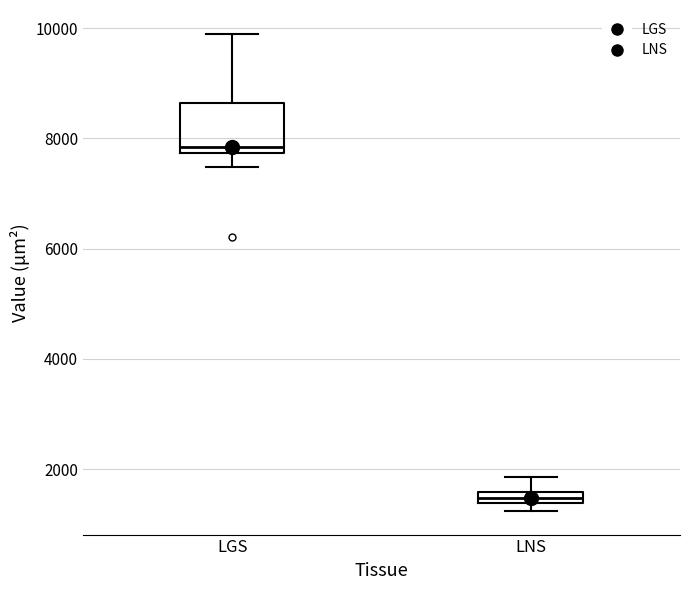

Where is the upper edge of the box for LGS on the y-axis? The values are not printed on the chart, so give them approximately, as read against the axis.

8600